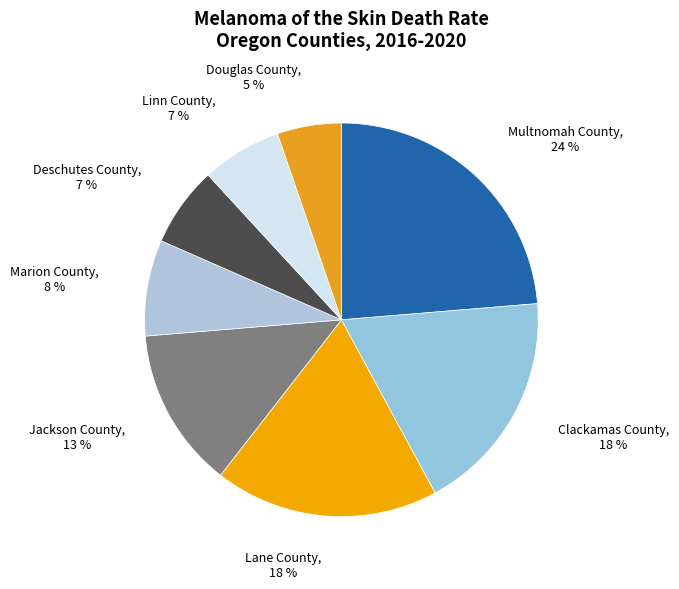

Between Jackson County and Lane County, which is larger?

Lane County